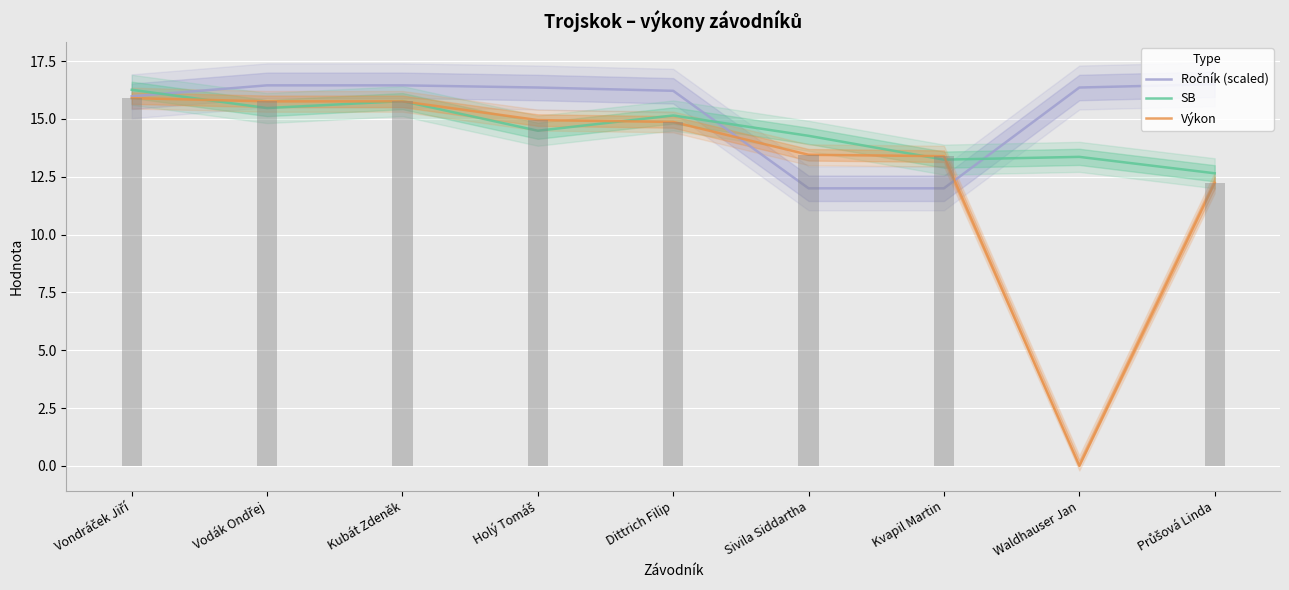

Which series has the largest total across all categories?

Ročník (scaled)